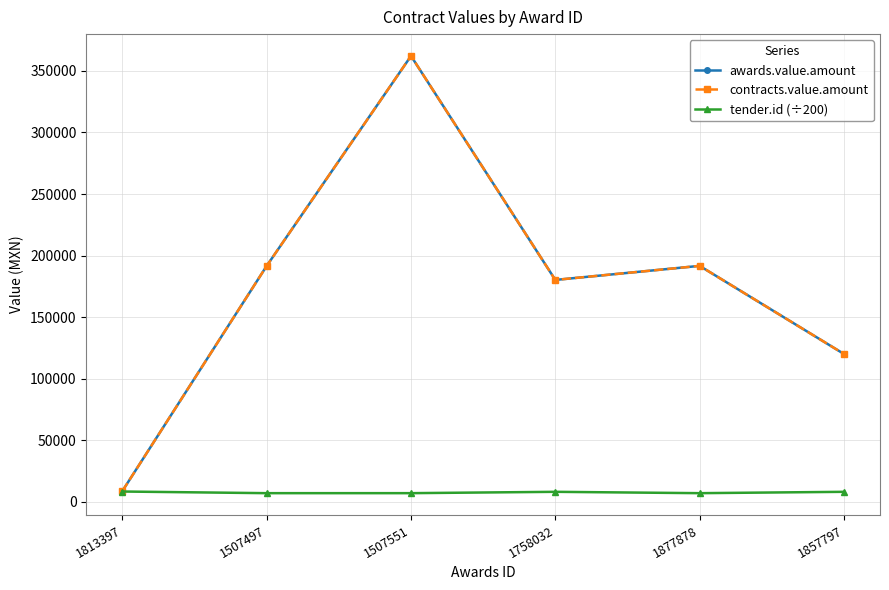

Reading left to right, list all the values displayed in this chart.

awards.value.amount: 8949.8	191680.8	362069.0	180263.3	191680.8	120175.5
contracts.value.amount: 8949.8	191680.8	362069.0	180263.3	191680.8	120175.5
tender.id (÷200): 8494.7	7157.6	7161.9	8249.7	7157.6	8249.7